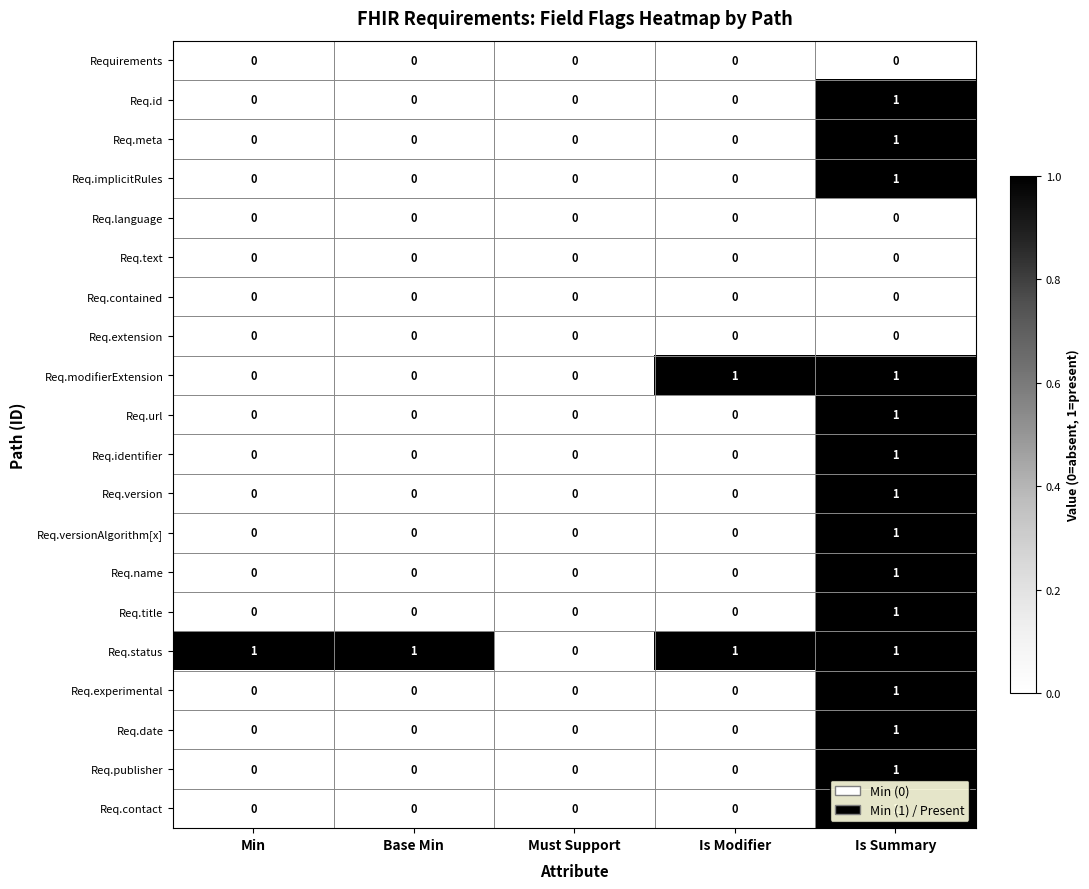

Which series has the largest total across all categories?

Req.status